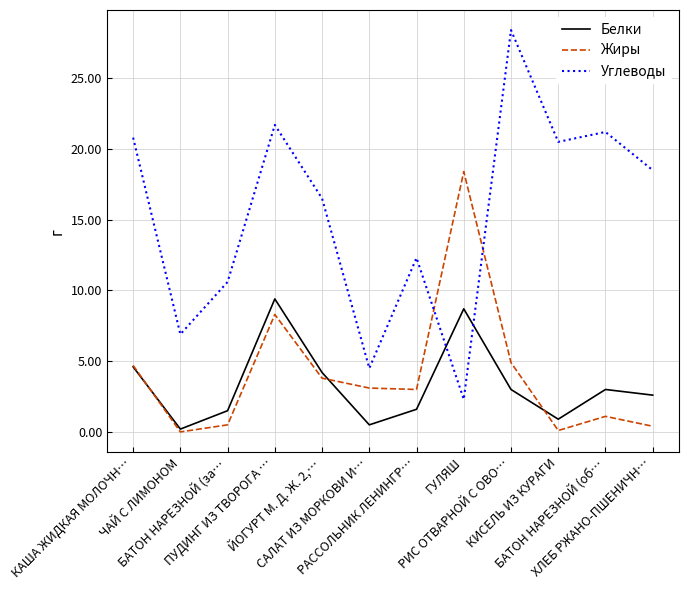

True or false: Жиры has more than 2 interior local peaks.

True